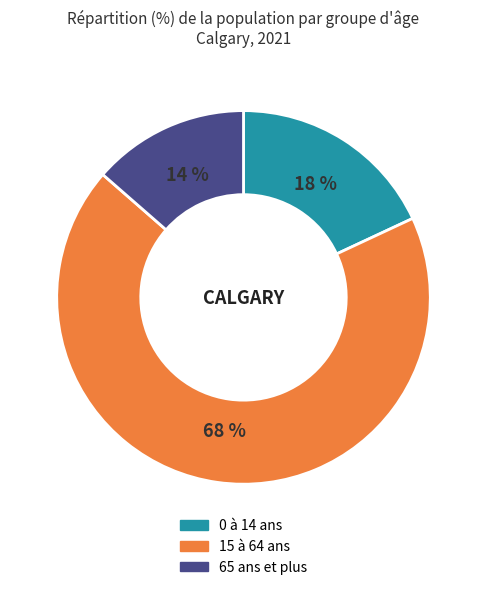

Is there a majority slice in this chart?

Yes